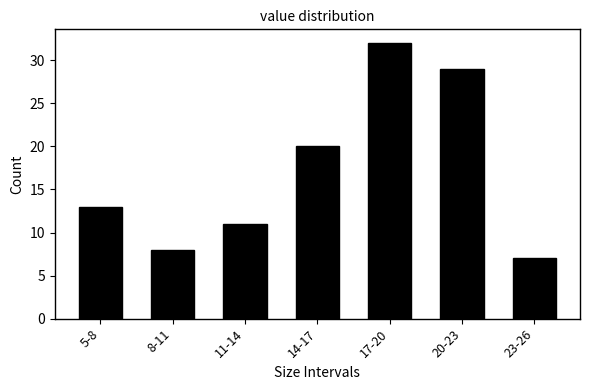

Reading left to right, list all the values displayed in this chart.

5-8=13	8-11=8	11-14=11	14-17=20	17-20=32	20-23=29	23-26=7